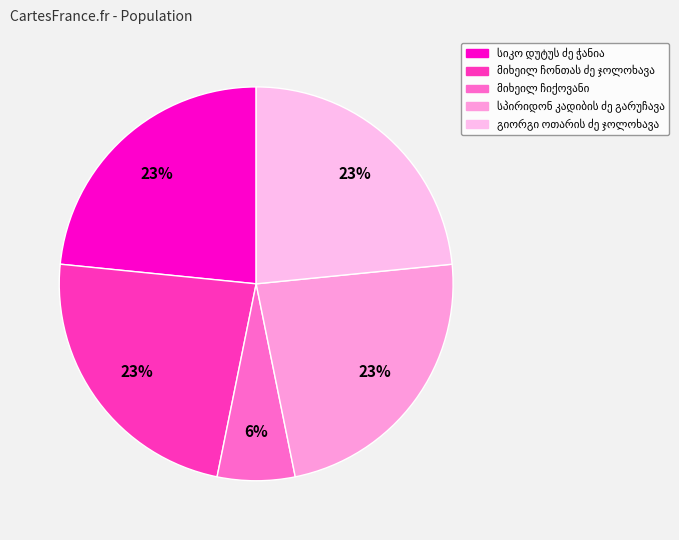

Rank the categories by value from lowest to highest.

მიხეილ ჩიქოვანი, სპირიდონ კადიბის ძე გარუჩავა, სიკო დუტუს ძე ჭანია, მიხეილ ჩონთას ძე ჯოლოხავა, გიორგი ოთარის ძე ჯოლოხავა